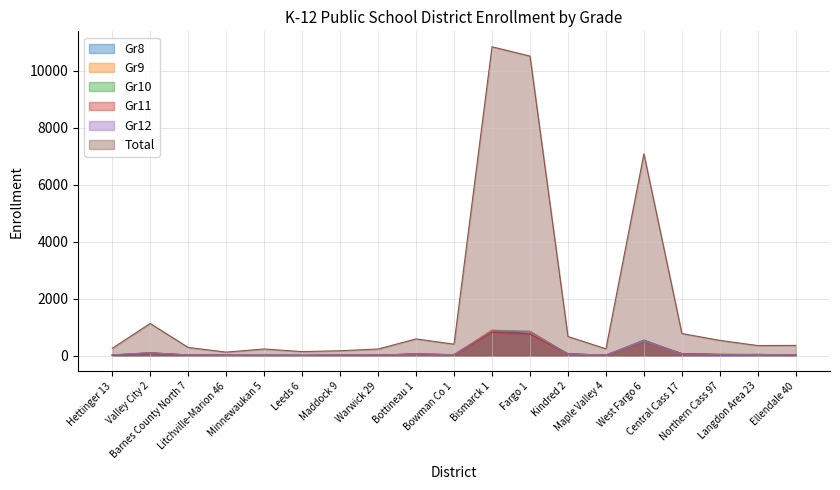

Rank the series by their maximum value, from lowest to highest.

Gr11, Gr8, Gr10, Gr12, Gr9, Total